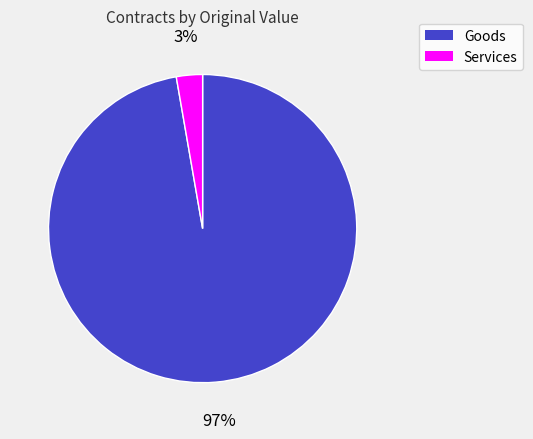

Is there any slice that represents more than half of the pie?

Yes